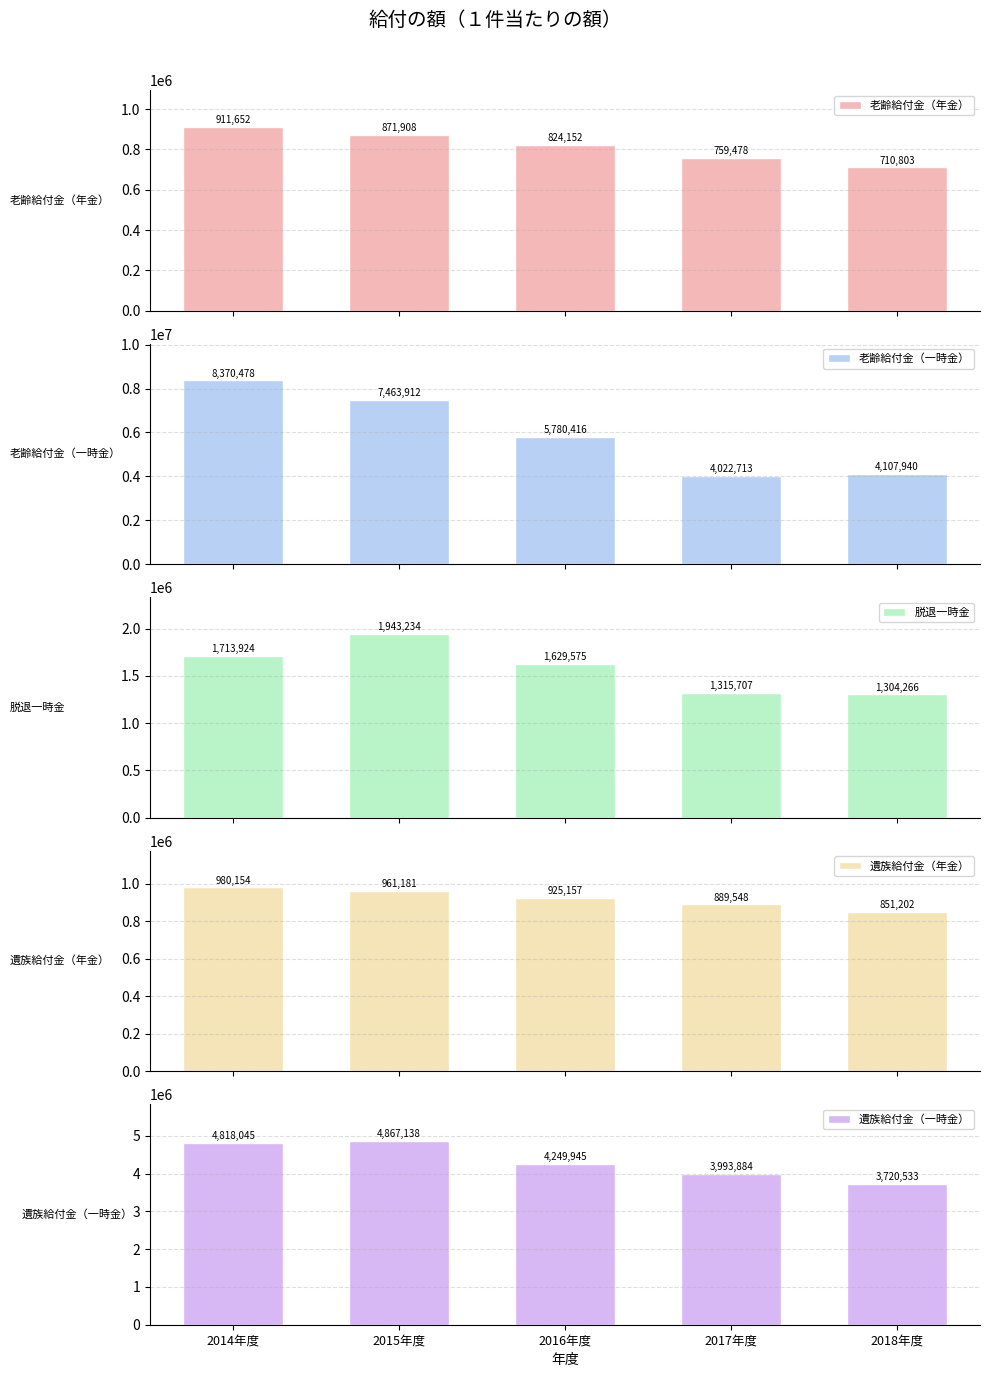

Reading left to right, extract all data points from this chart.

老齢給付金（年金）: 911652	871908	824152	759478	710803
老齢給付金（一時金）: 8370478	7463912	5780416	4022713	4107940
脱退一時金: 1713924	1943234	1629575	1315707	1304266
遺族給付金（年金）: 980154	961181	925157	889548	851202
遺族給付金（一時金）: 4818045	4867138	4249945	3993884	3720533